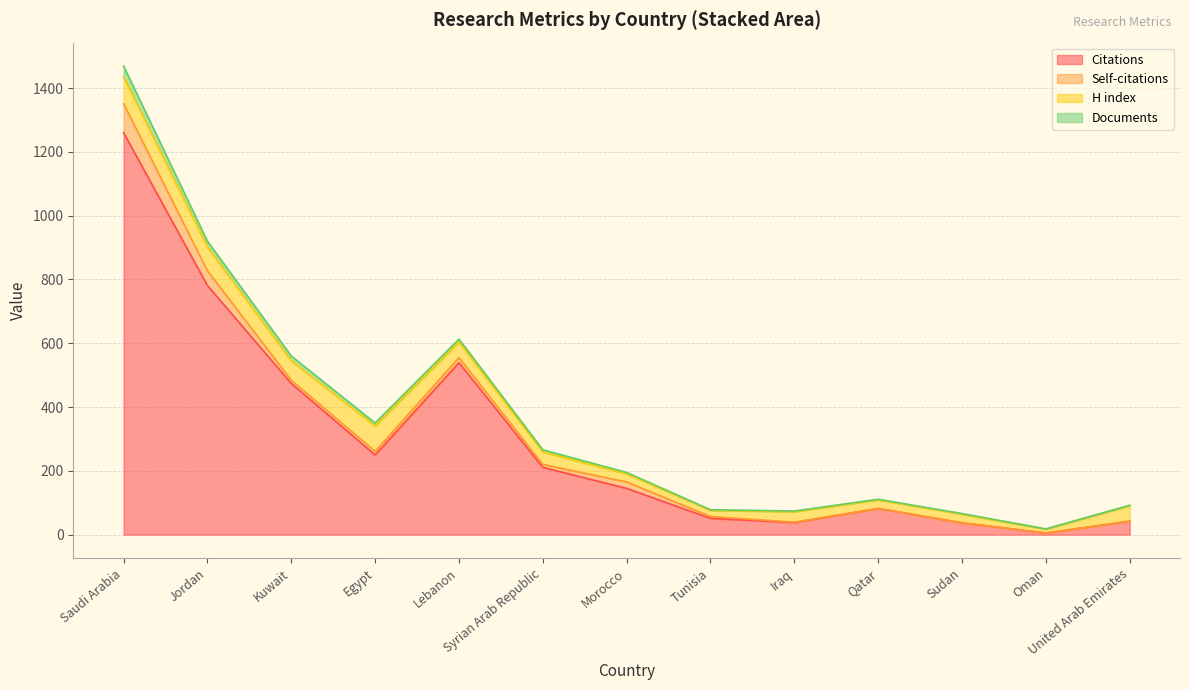

How many data points in Documents are less than 4?

6